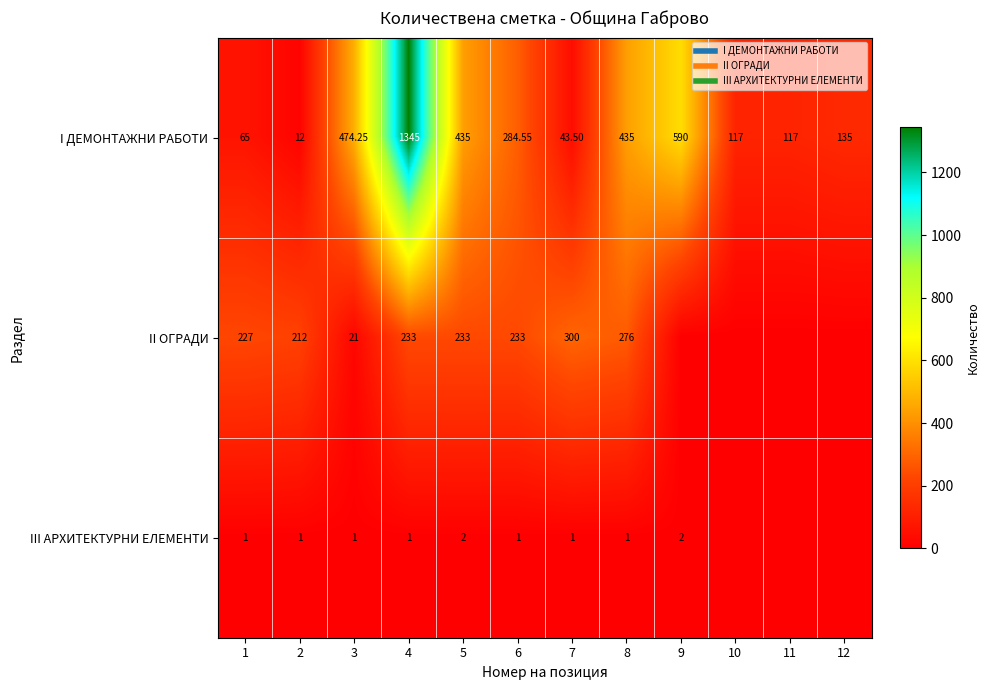

What value does the II ОГРАДИ series have at 6?

233.0